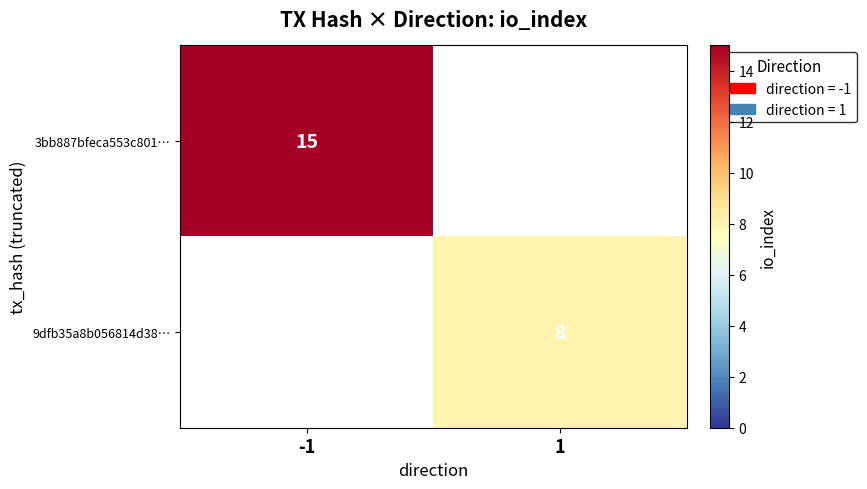

The 9dfb35a8b056814d38… series shows 8 at 1. True or false?

True